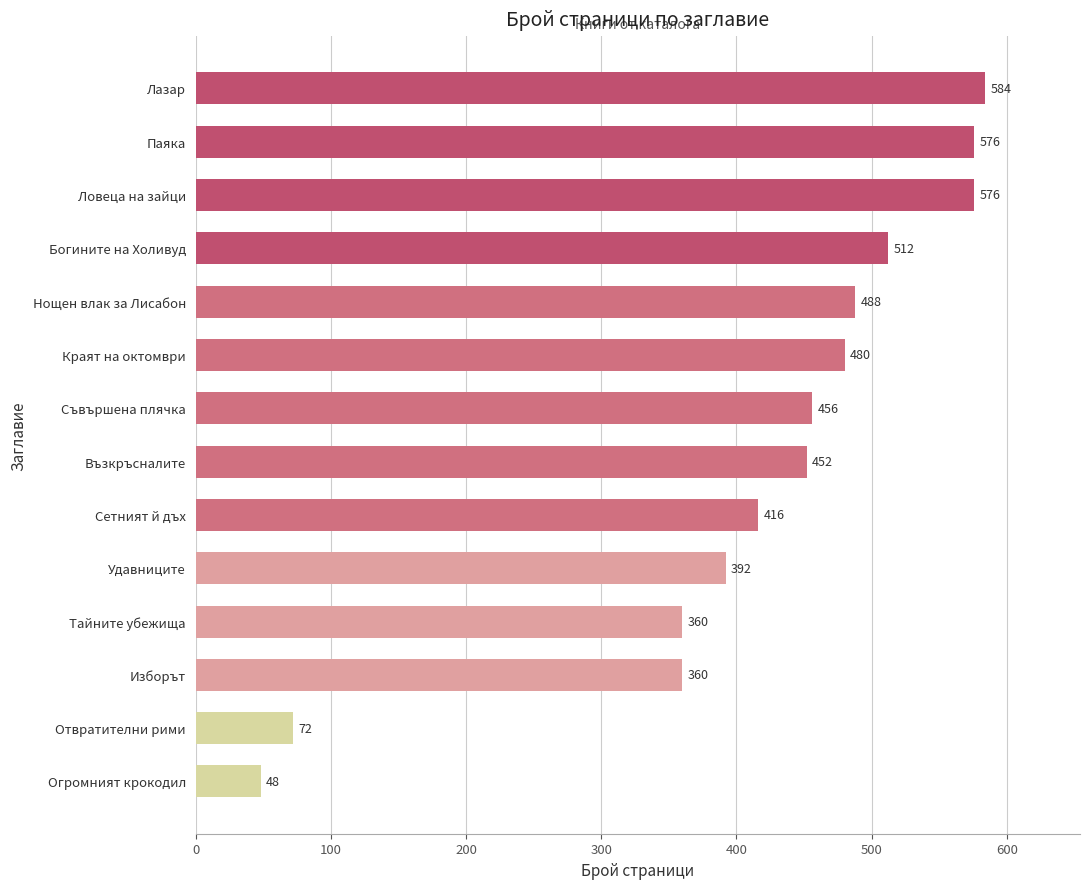

Which has a higher value, Нощен влак за Лисабон or Съвършена плячка?

Нощен влак за Лисабон